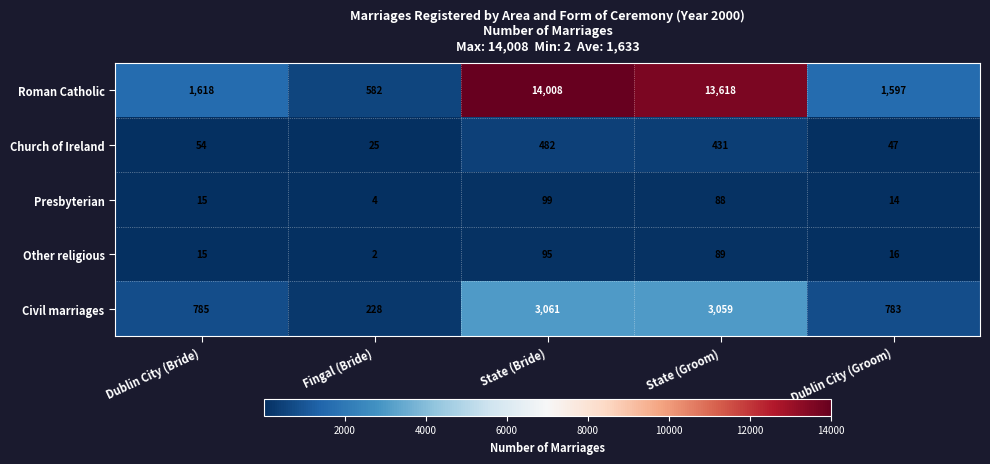

The value of Presbyterian at Dublin City (Groom) is 23. True or false?

False